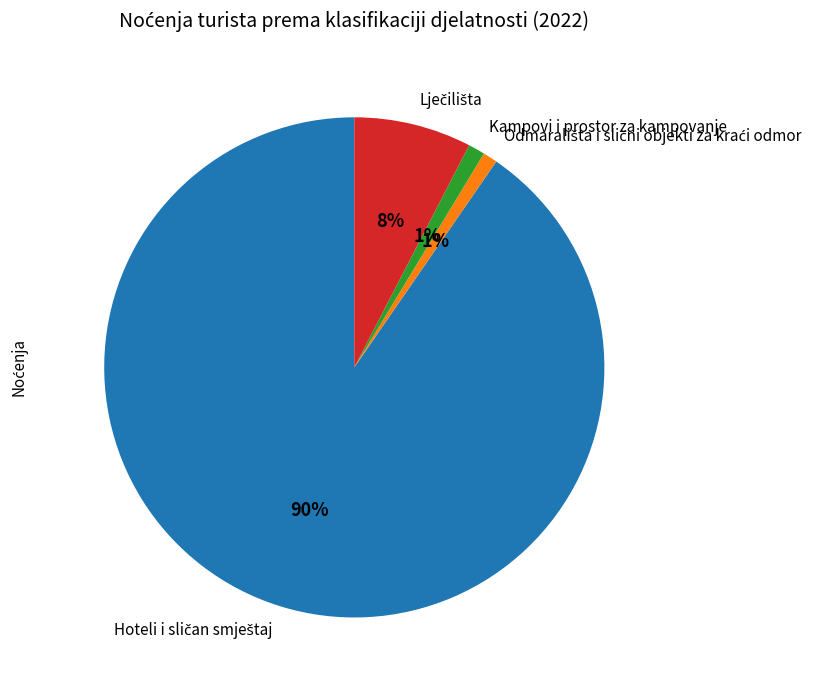

To the nearest percent, what portion does Kampovi i prostor za kampovanje represent?

1%